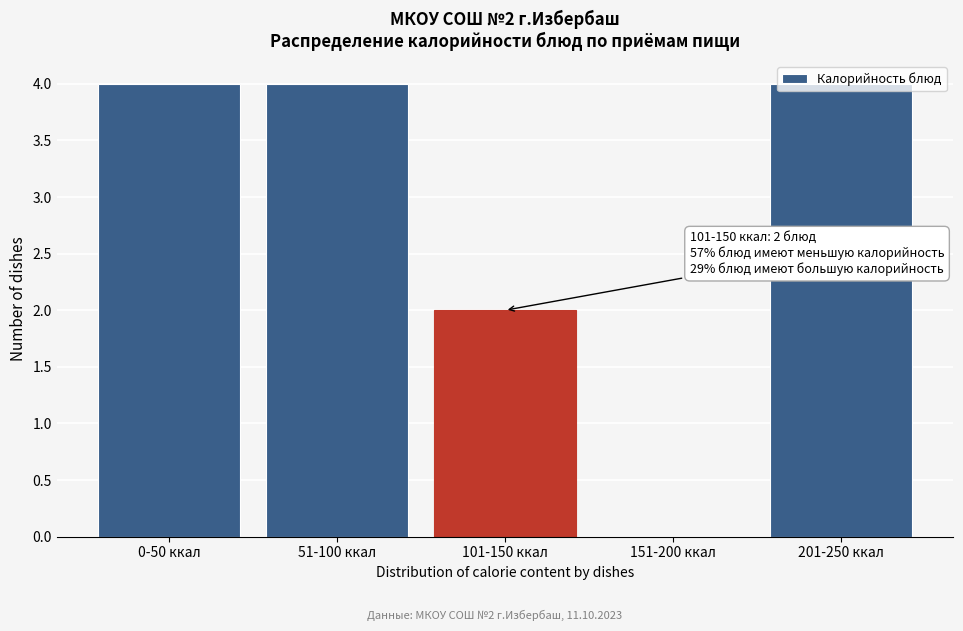

True or false: the data shows 4 at 0-50 ккал.

True